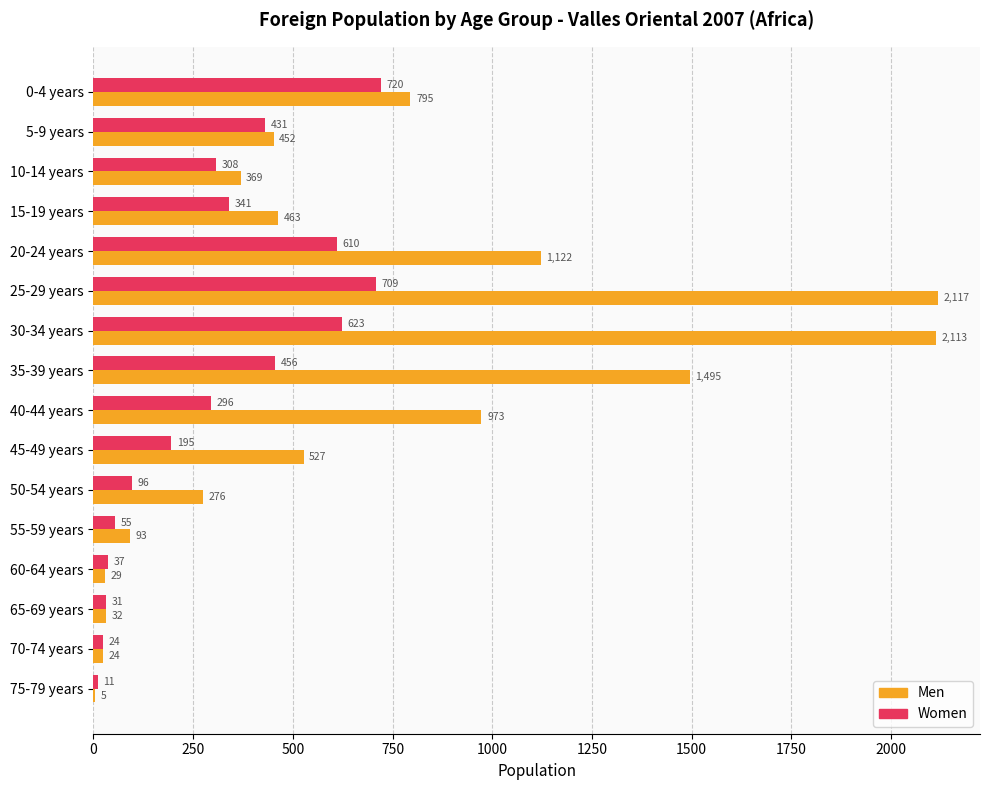

What is the greatest value displayed?

2117